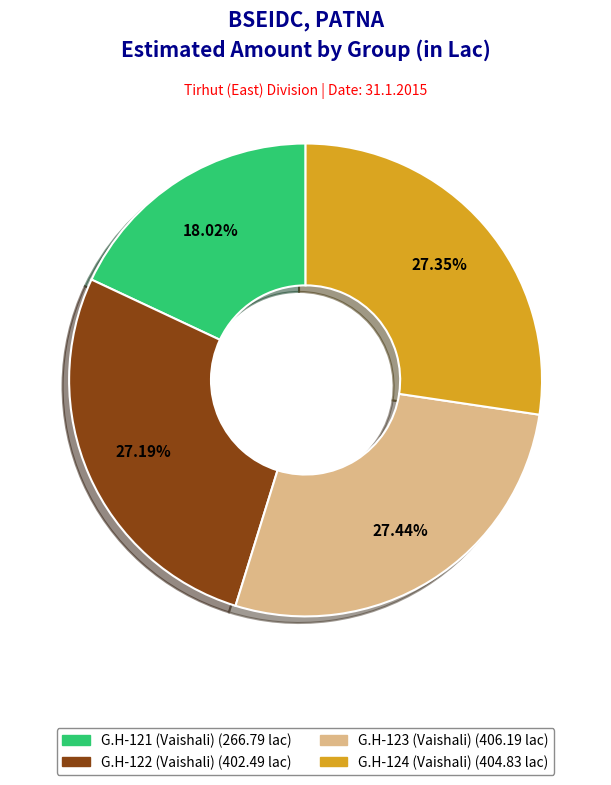

True or false: G.H-122 (Vaishali) accounts for 17% of the total.

False